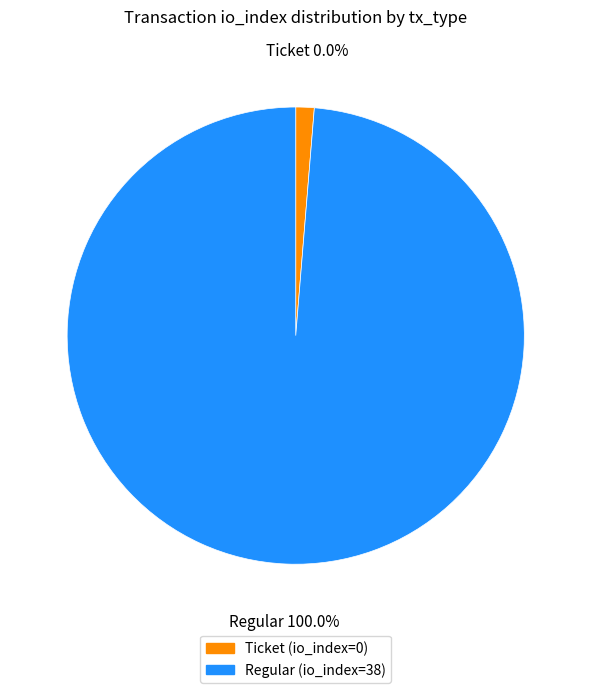

What percentage is the Regular slice, to the nearest percent?

100%